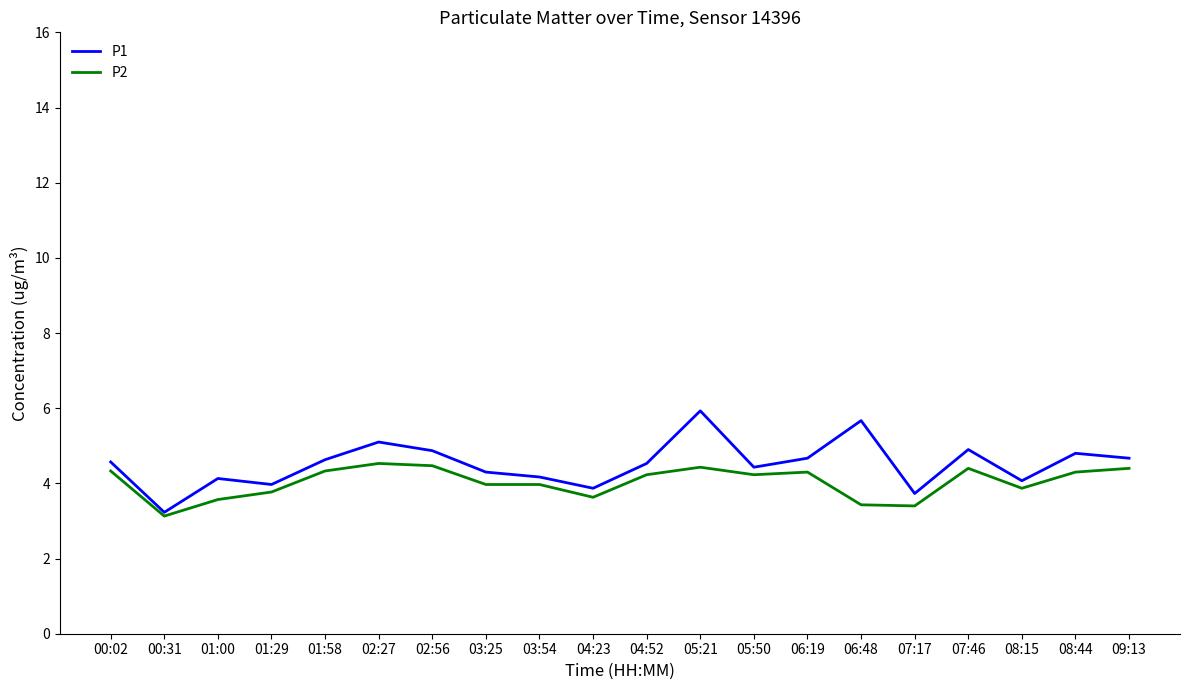

The value of P1 at 00:02 is 4.6. True or false?

True